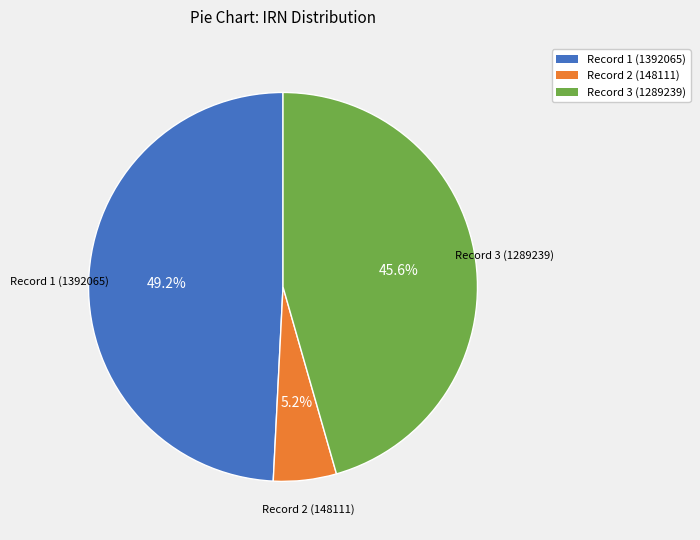

How much of the chart is everything except Record 3 (1289239)?

54.4%